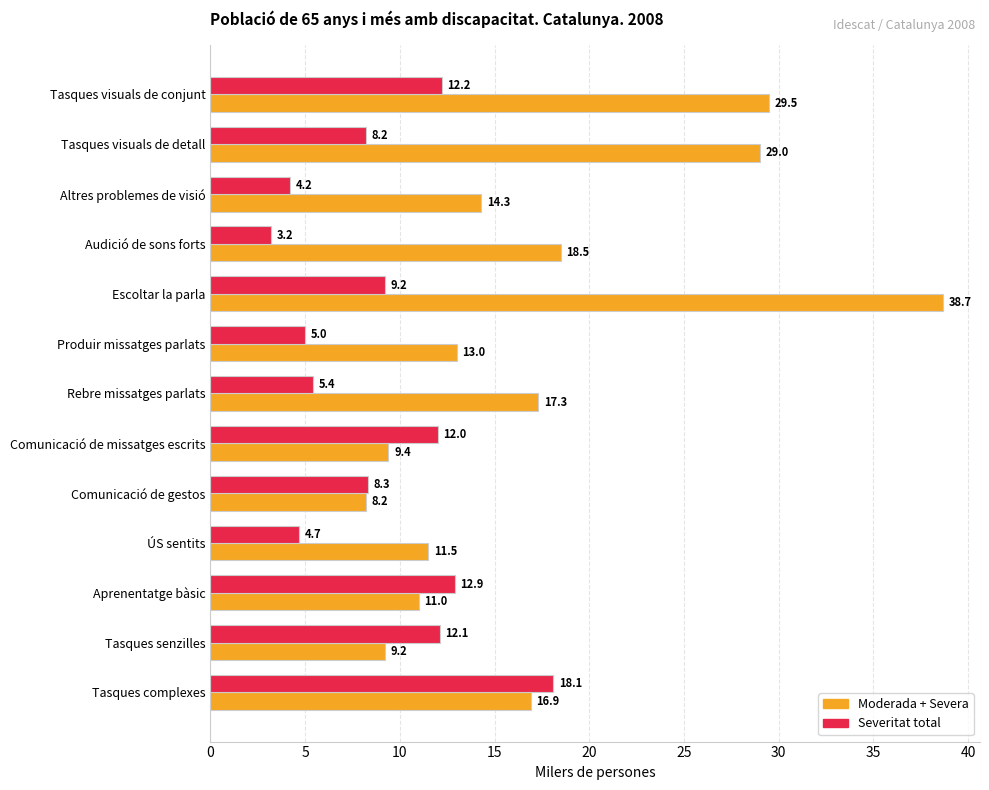

What is the sum of all Severitat total values?

115.5